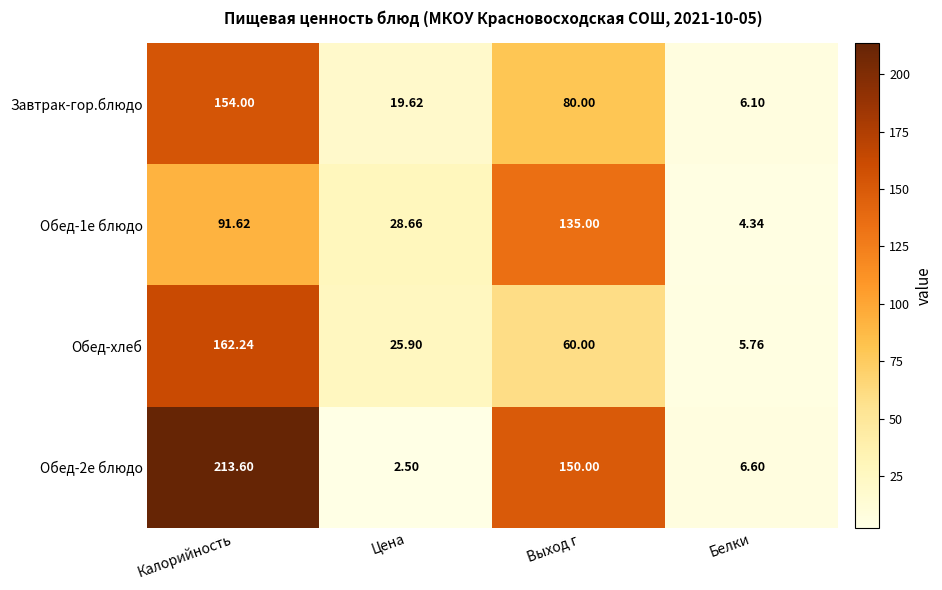

Is the value of Завтрак-гор.блюдо at Цена greater than the value of Обед-1е блюдо at Калорийность?

No